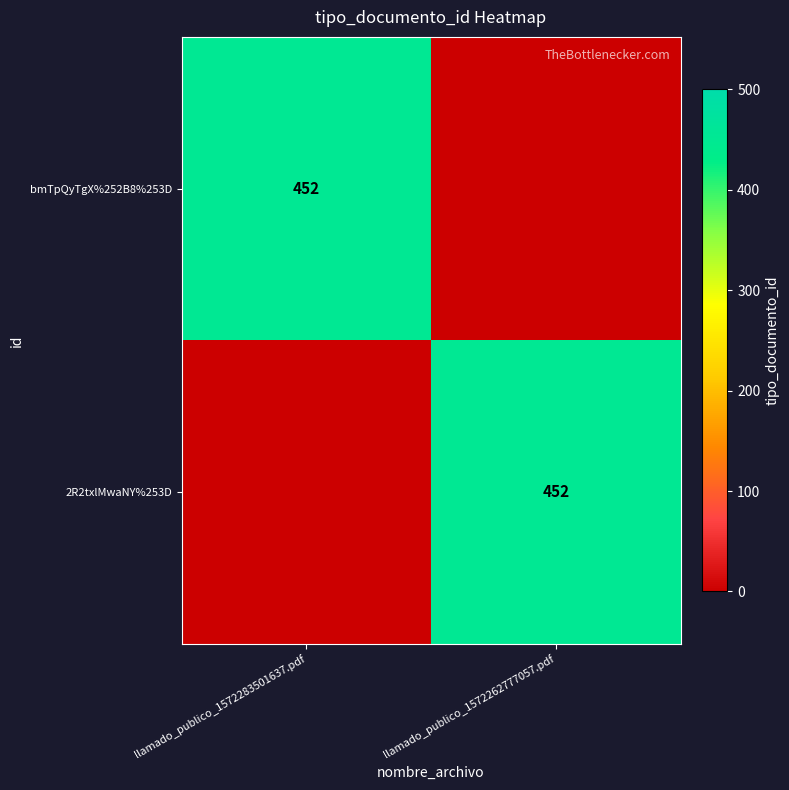

At which category does the chart reach its peak across all series?

llamado_publico_1572283501637.pdf